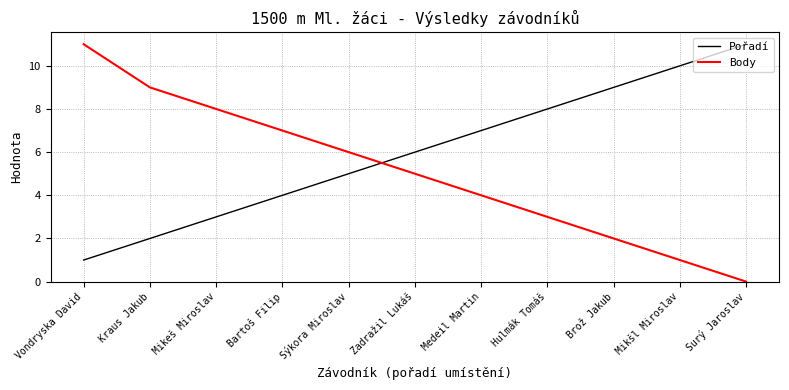

What is the difference between the highest and lowest values at Vondryska David?

10